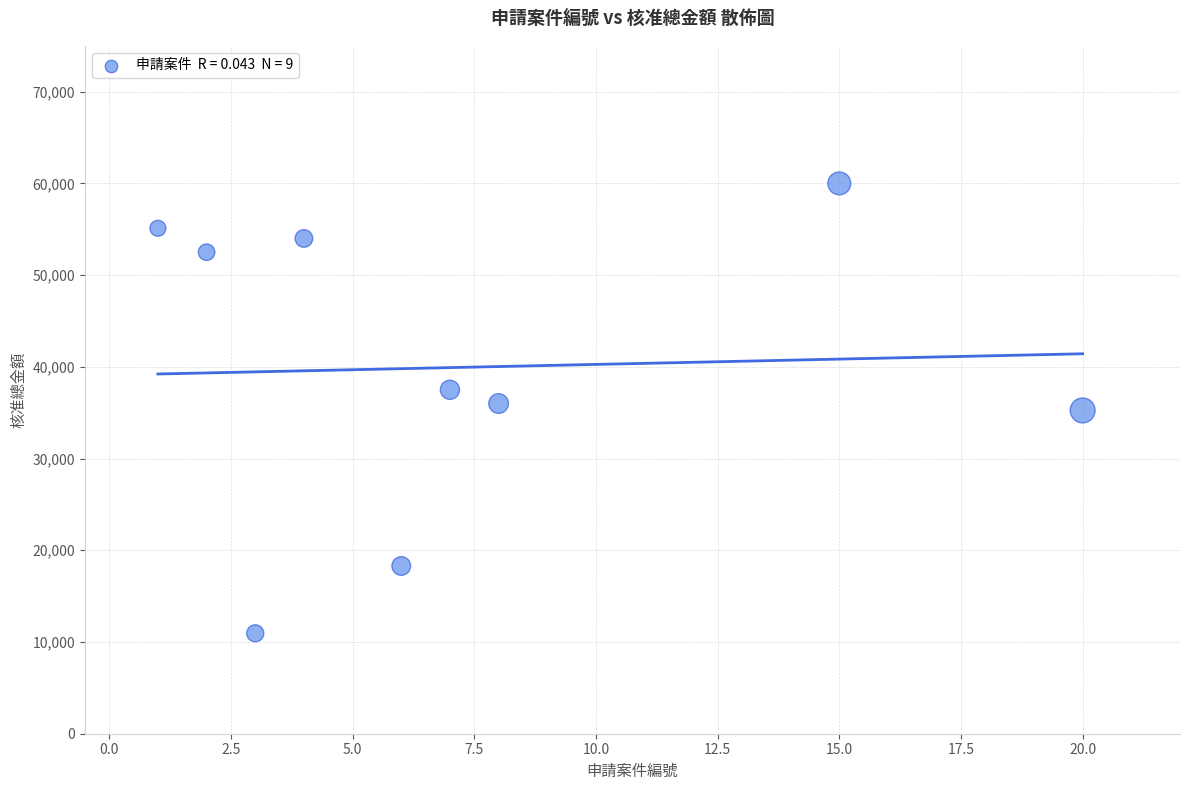

What is the range of X values (max minus min)?

19